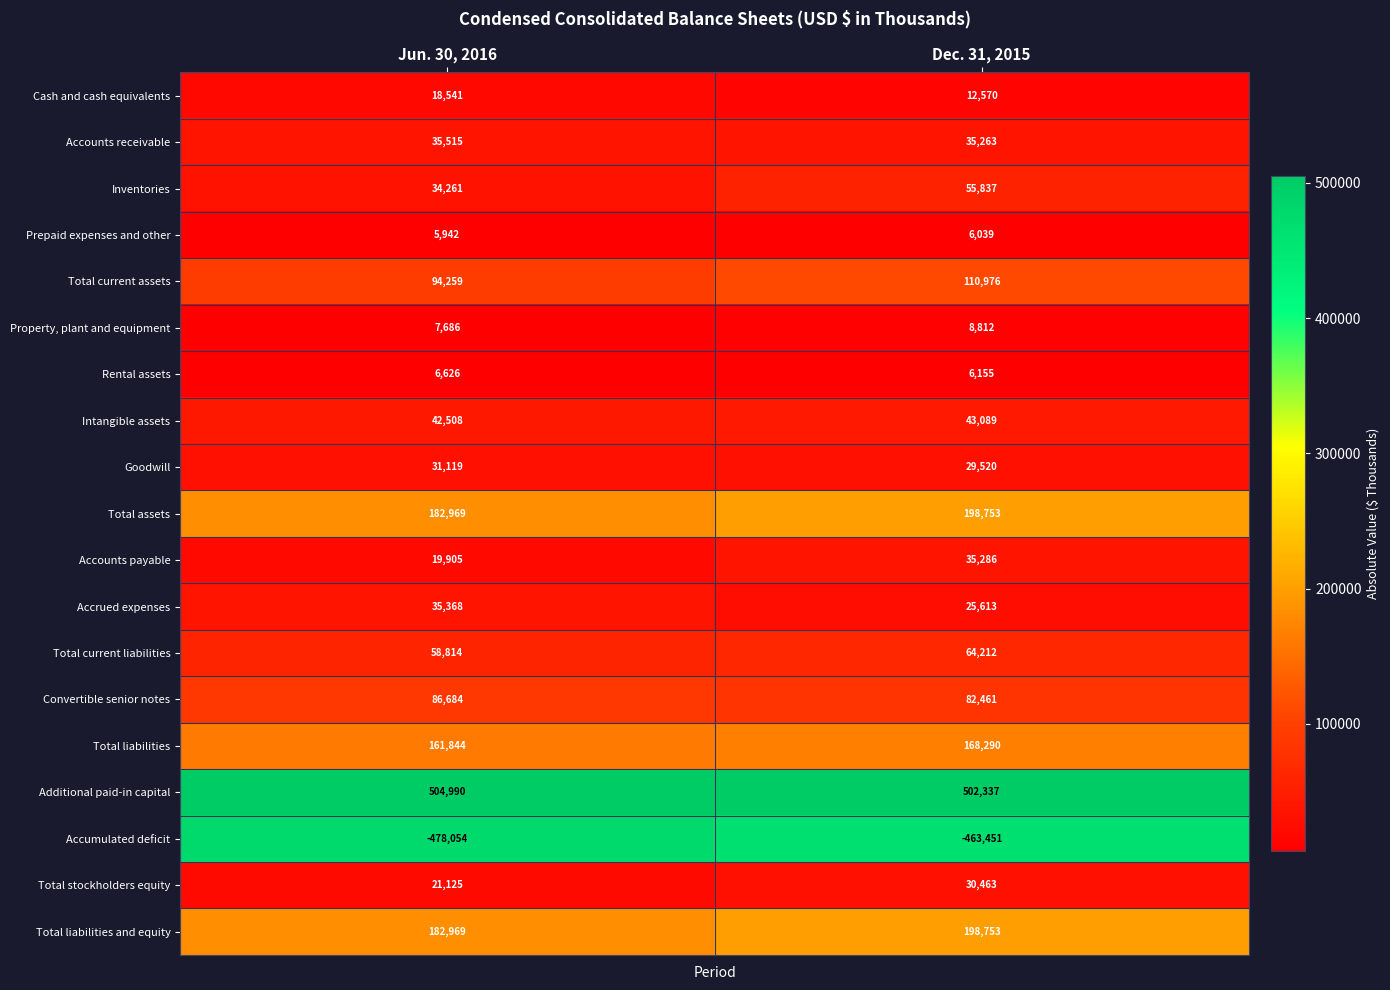

What is the difference between the maximum and minimum values in the Total liabilities series?

6446